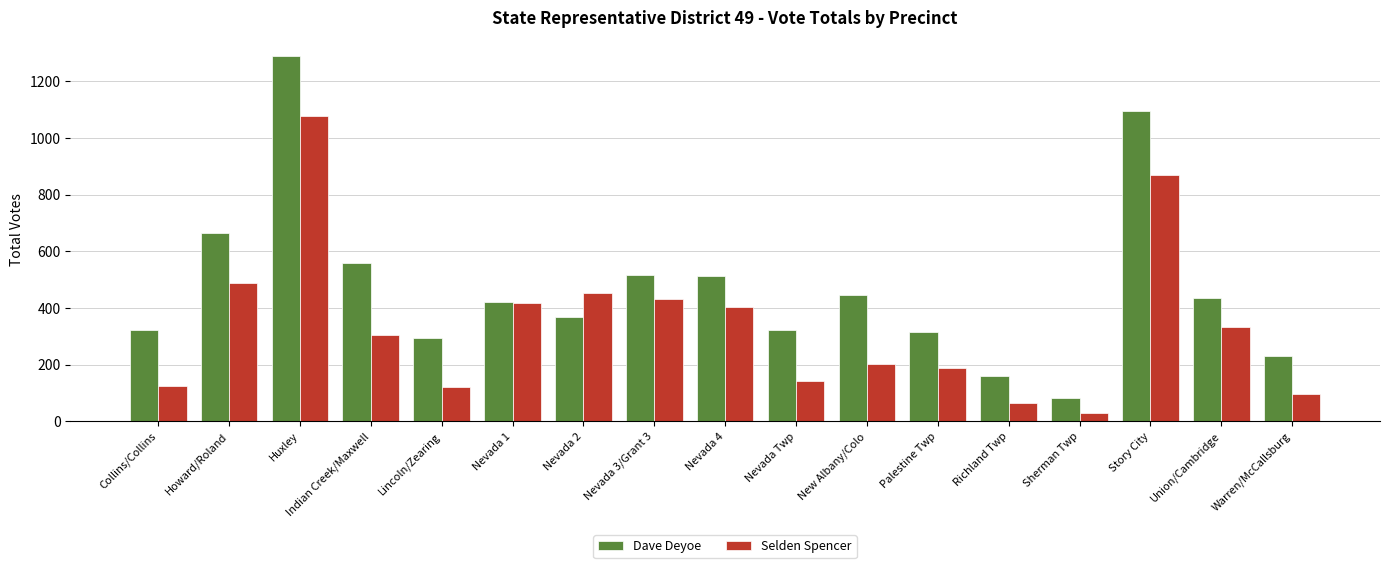

What are all the series names shown in the legend?

Dave Deyoe, Selden Spencer